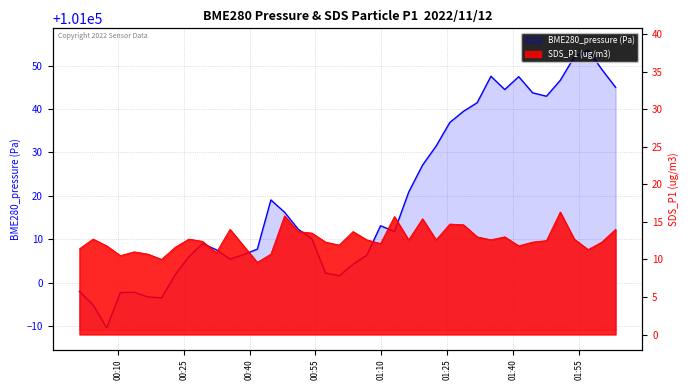

What is the label of the 27th point from the left?

2022/11/12 01:22:31